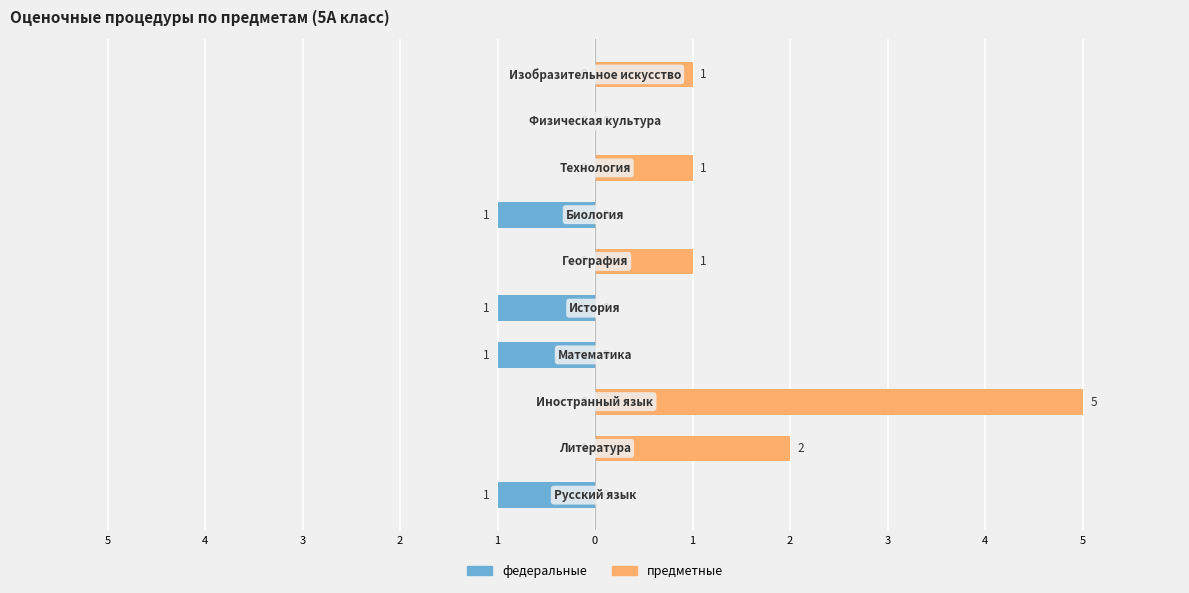

Is the value of федеральные at 1 greater than the value of предметные at 4?

No